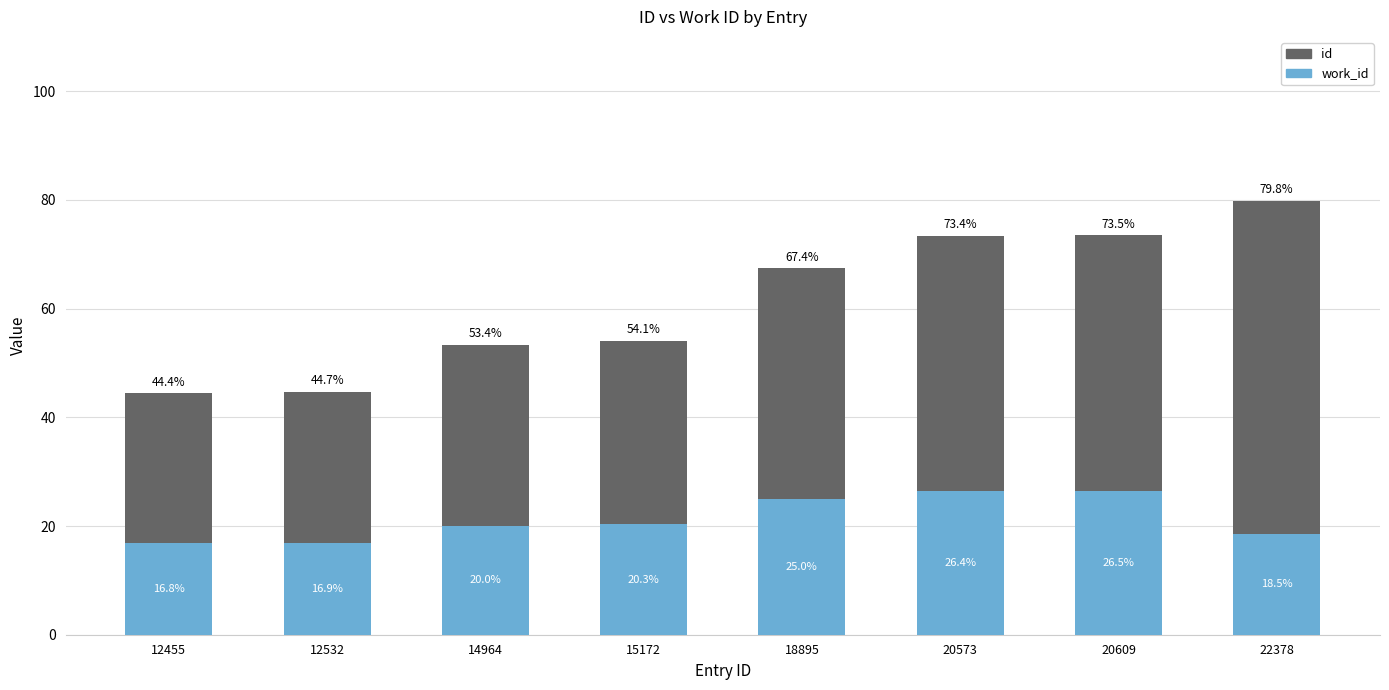

What is the total value across all series at 12532?

44.7